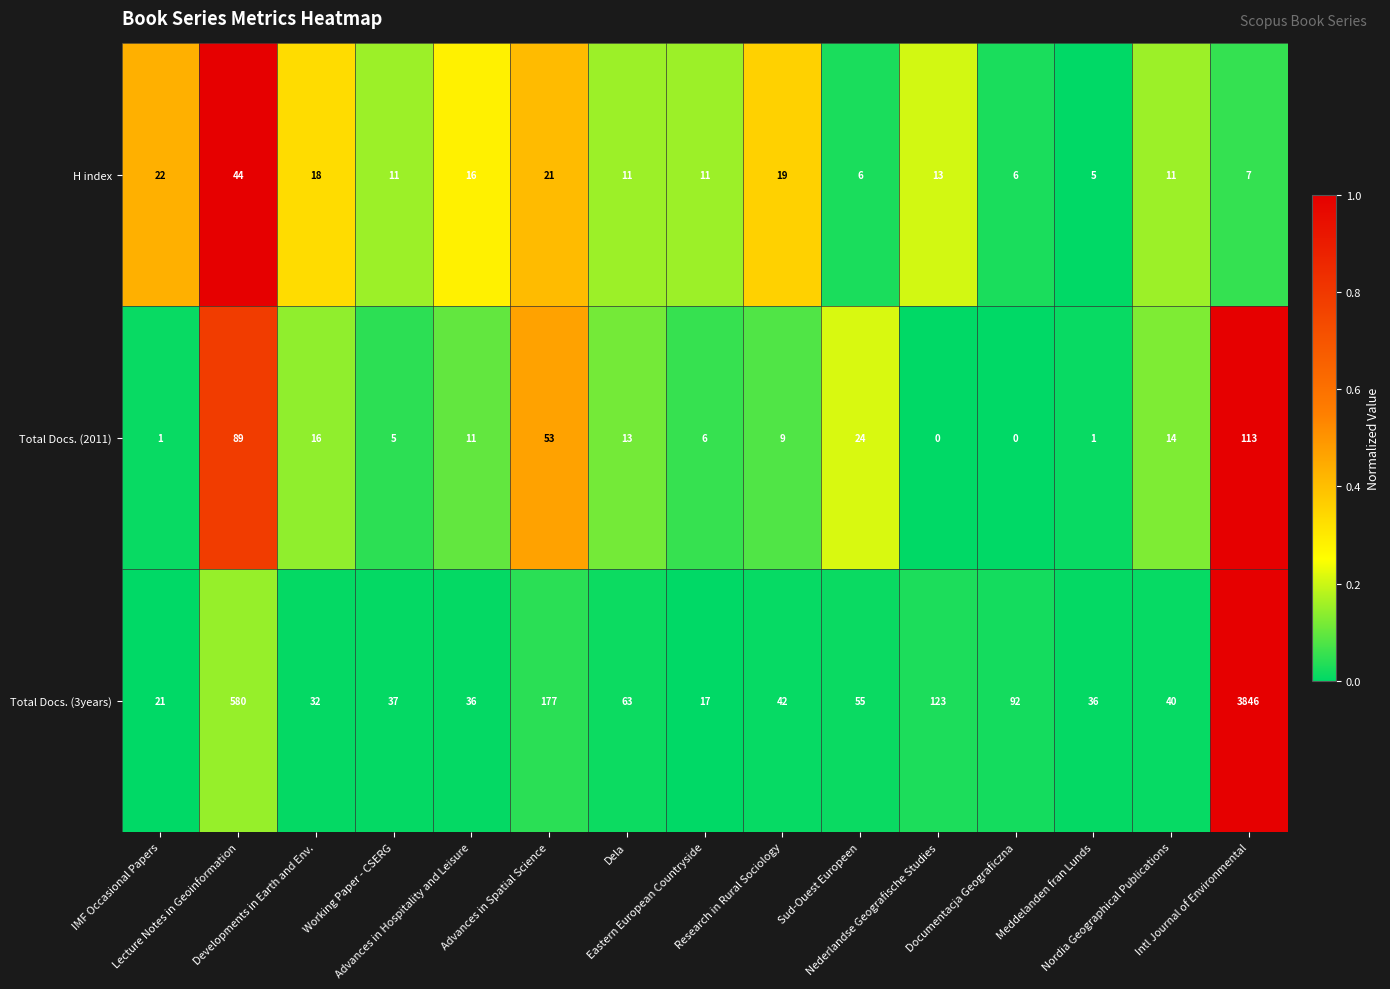

How many values in Total Docs. (2011) are above zero?

13